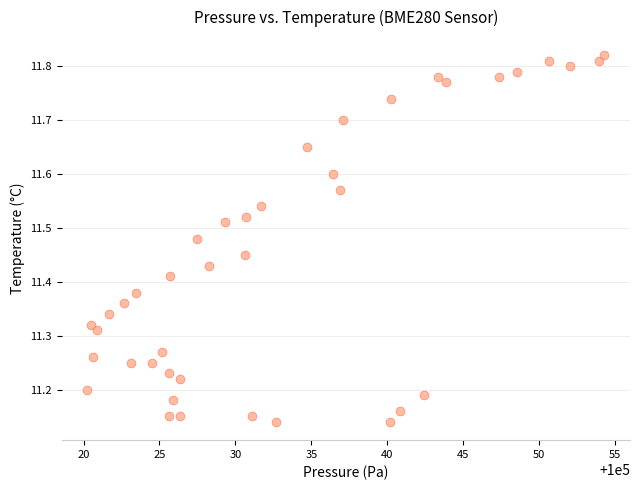

What is the range of Y values (max minus min)?

0.7